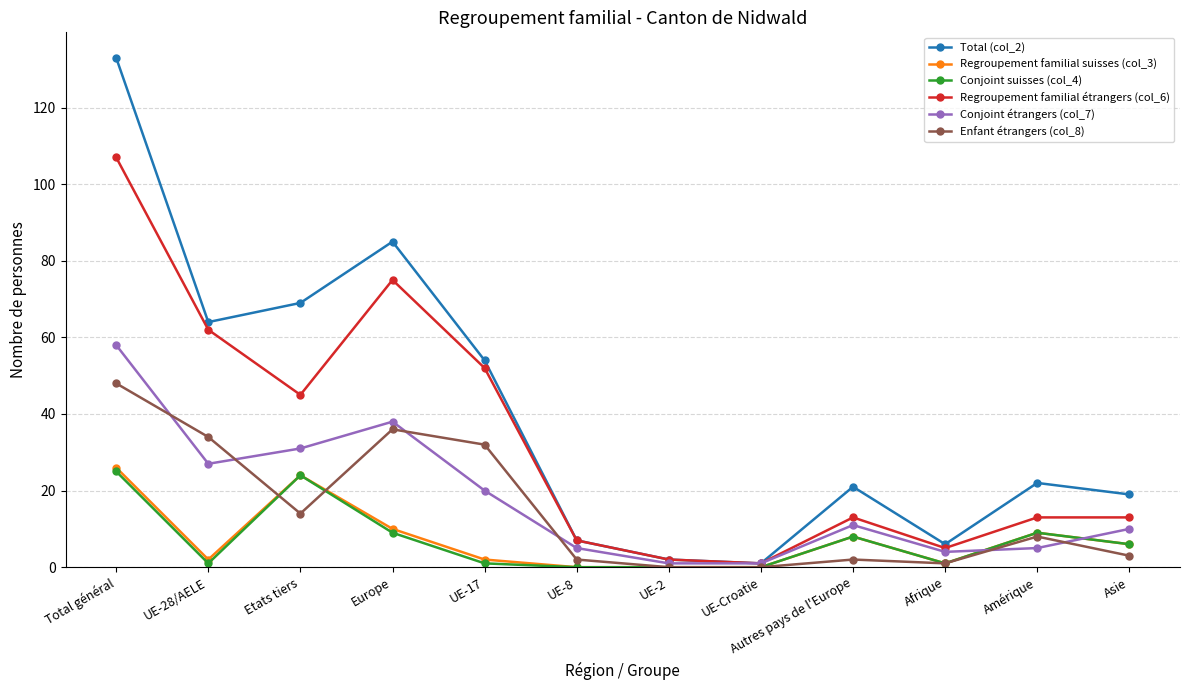

What is the sum of the Regroupement familial étrangers (col_6) values at UE-17 and UE-8?

59